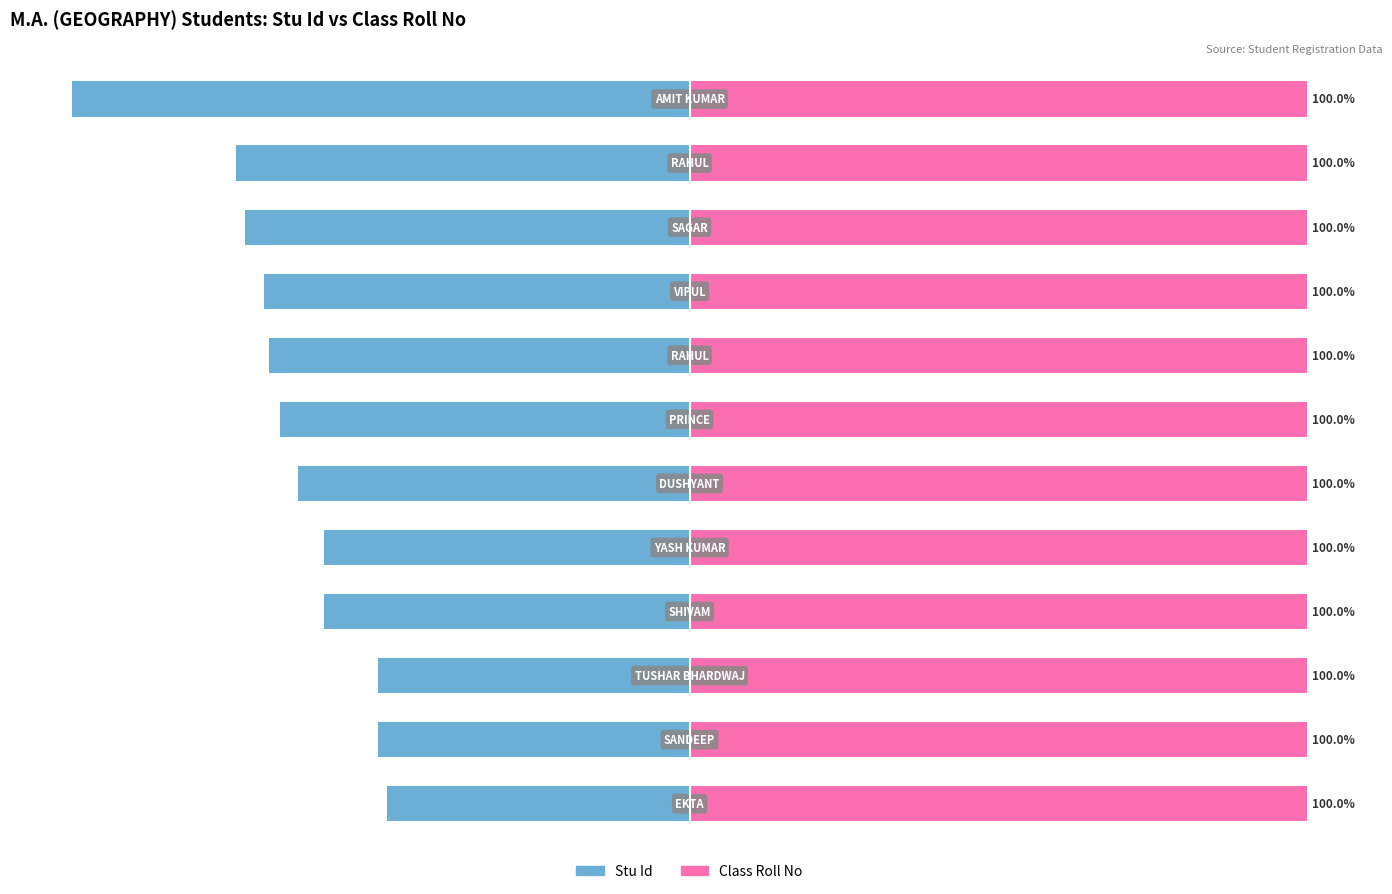

How many bars are there in total?

24